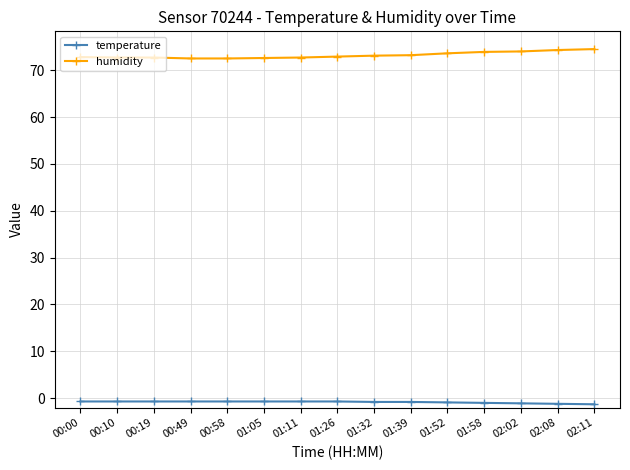

True or false: temperature and humidity cross at least once.

False